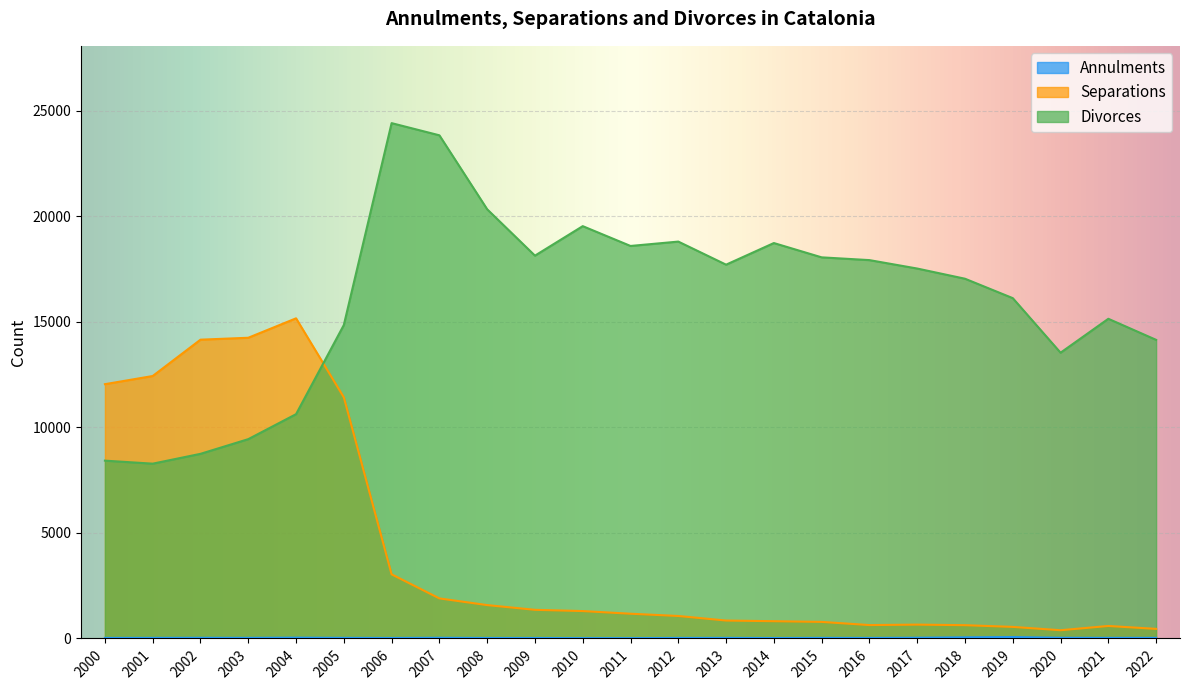

What is the difference between the maximum and minimum values in the Separations series?

14782